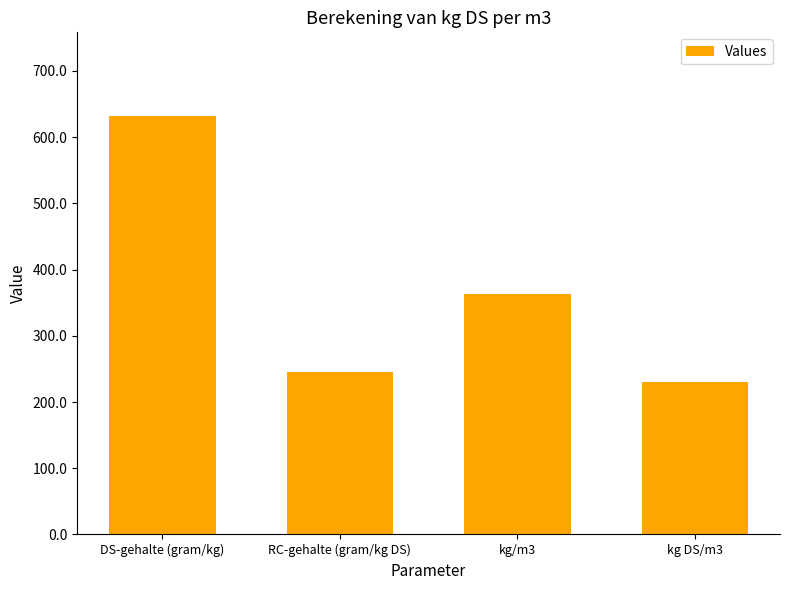

What is the difference between the maximum and minimum values?

402.3